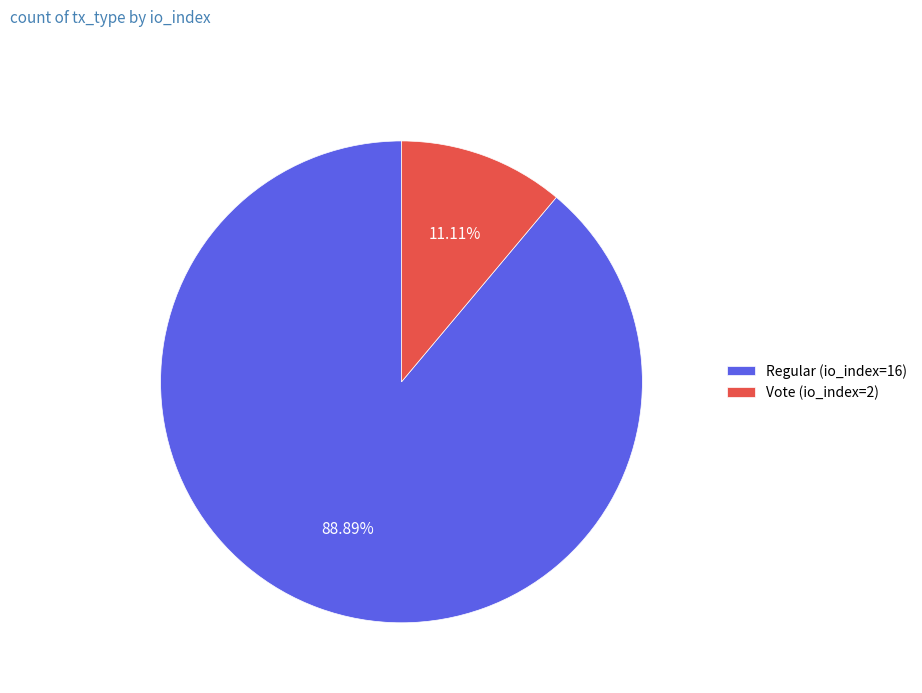

What is the largest slice in the pie chart?

Regular (io_index=16)